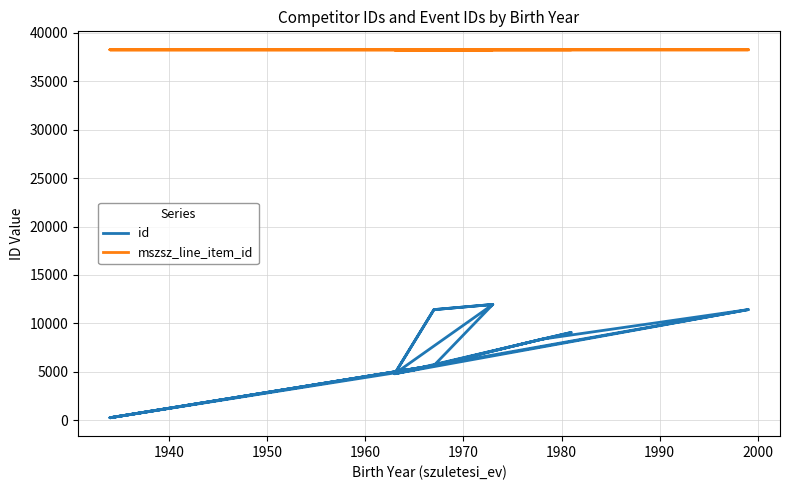

What are all the series names shown in the legend?

id, mszsz_line_item_id